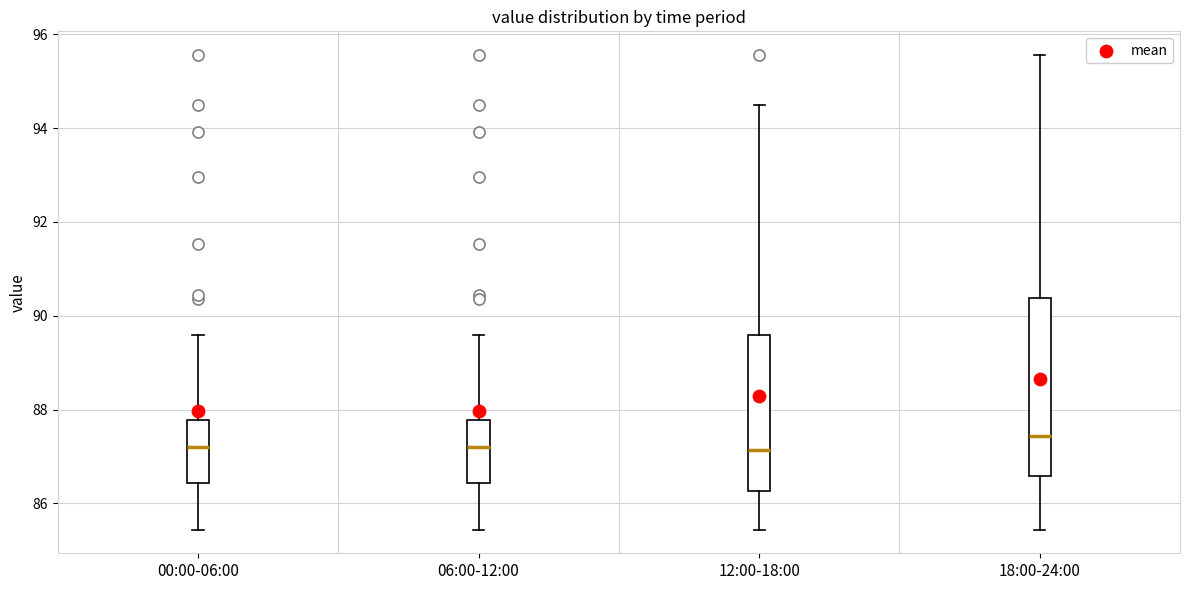

Comparing the boxes themselves (not the whiskers), which one is the tallest?

18:00-24:00